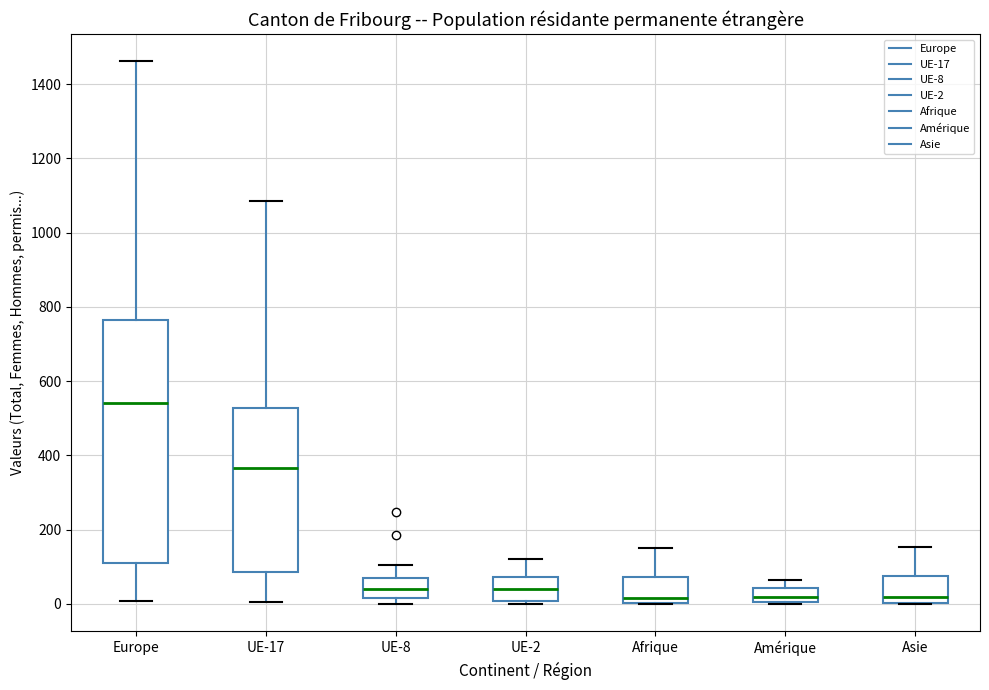

Comparing the boxes themselves (not the whiskers), which one is the tallest?

Europe